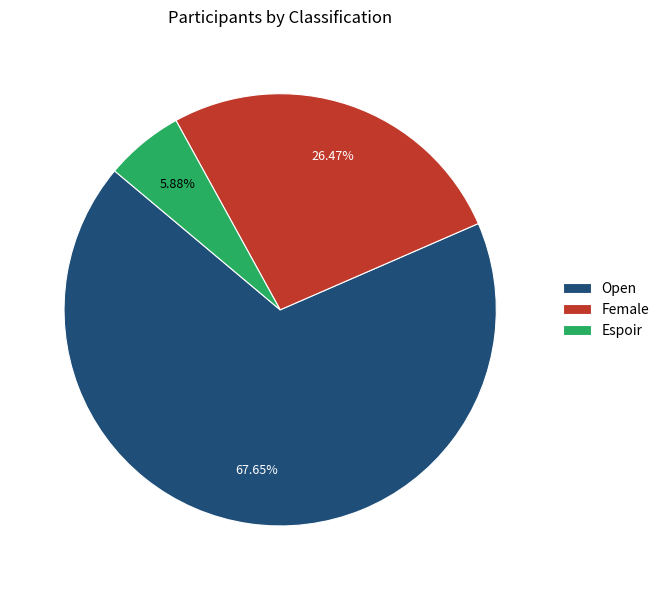

How many segments does this pie chart have?

3